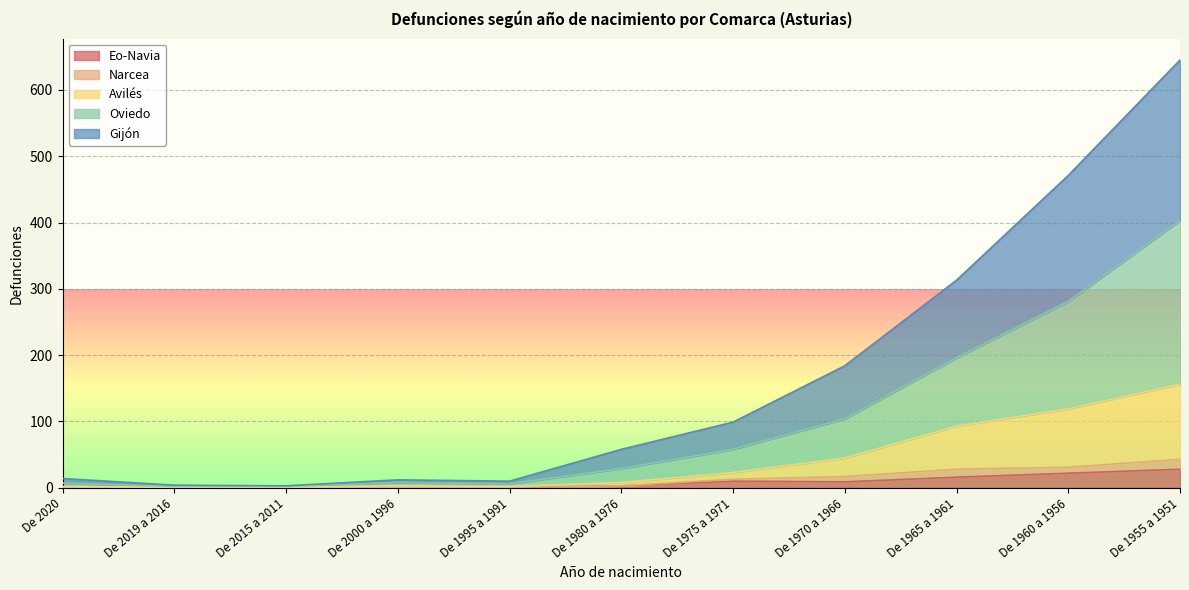

True or false: Avilés has more than 2 interior local peaks.

False